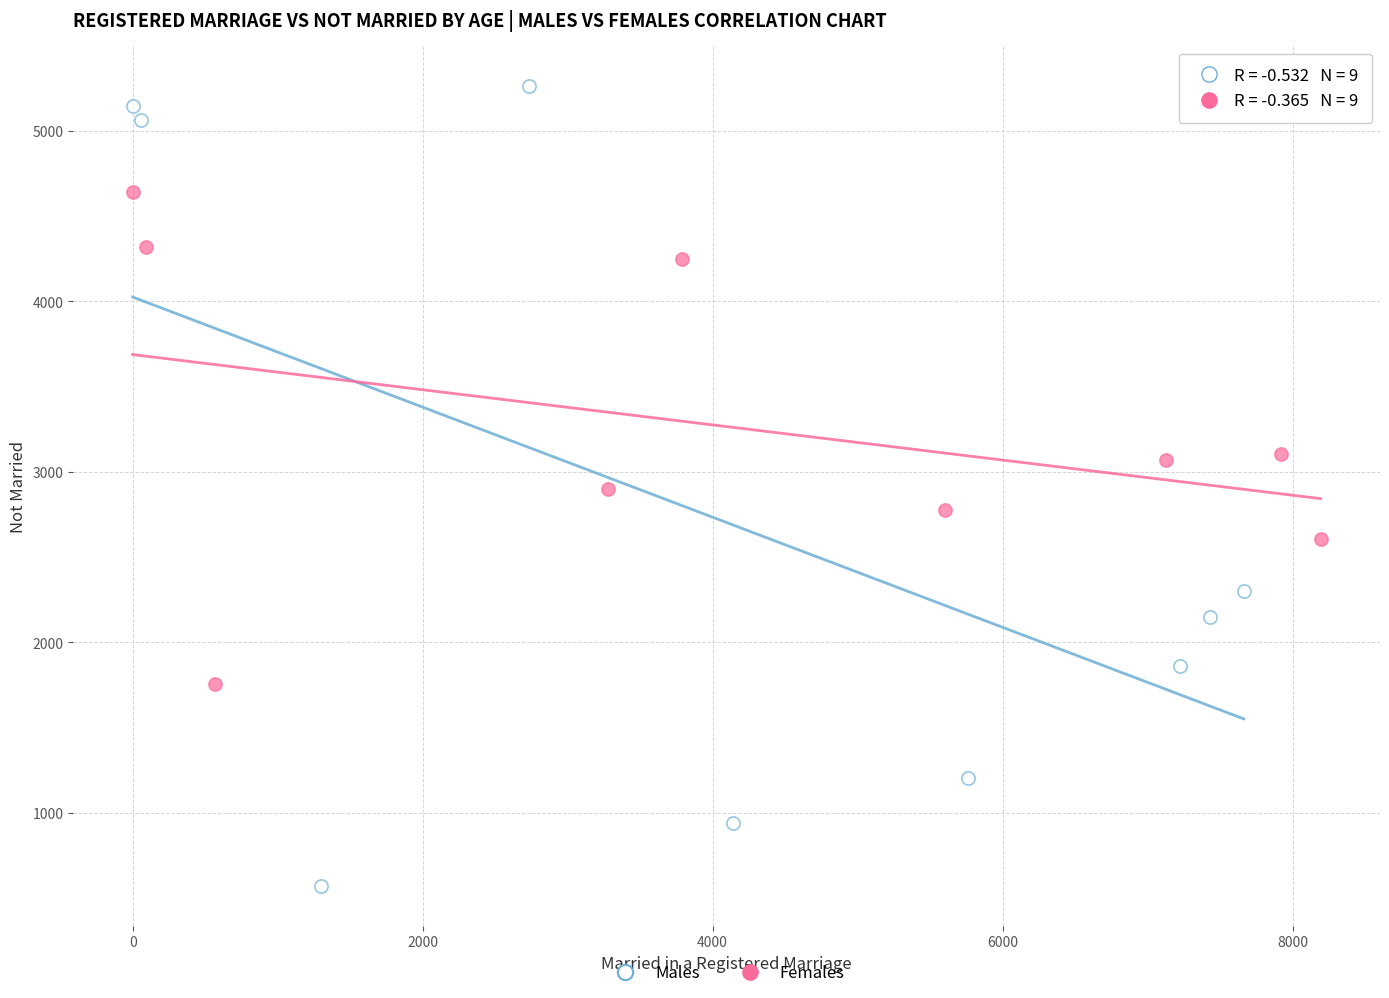

Which series reaches the maximum Y coordinate?

Males